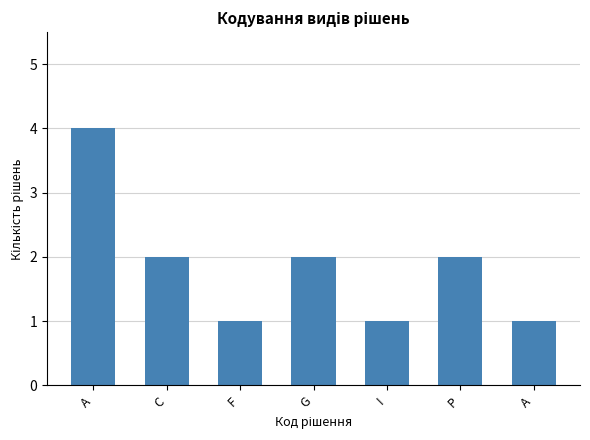

What position from the left is G?

4